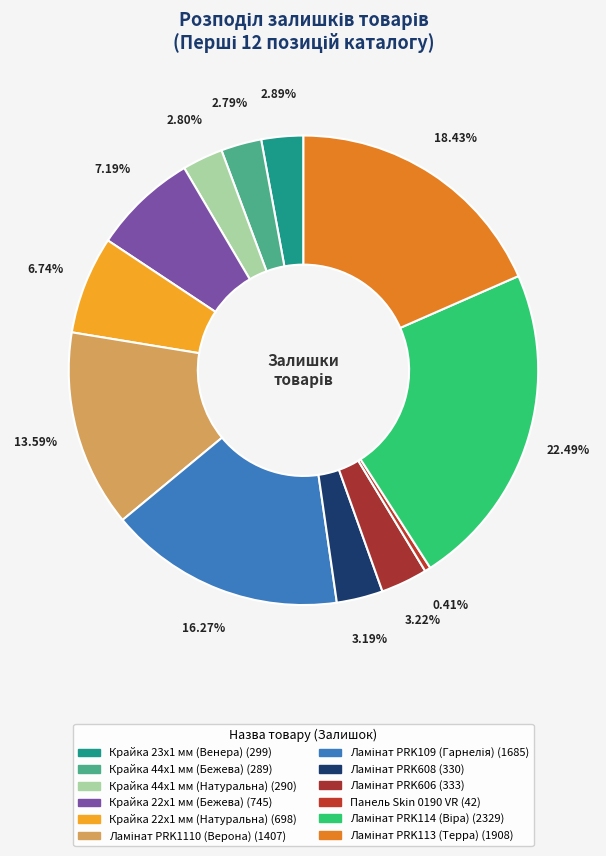

Count the number of slices in the pie.

12